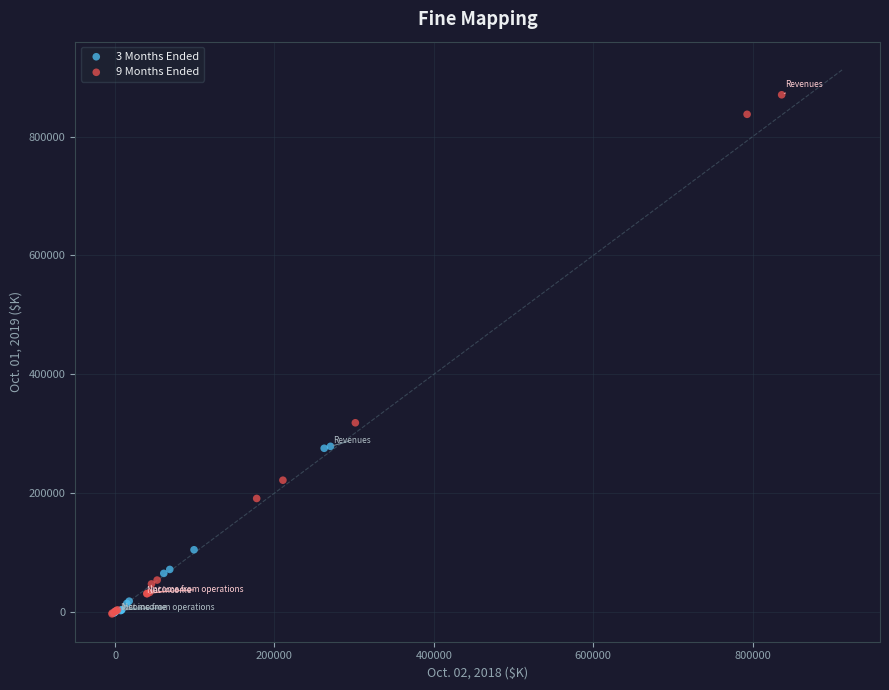

Which series has the widest spread of Y values?

9 Months Ended